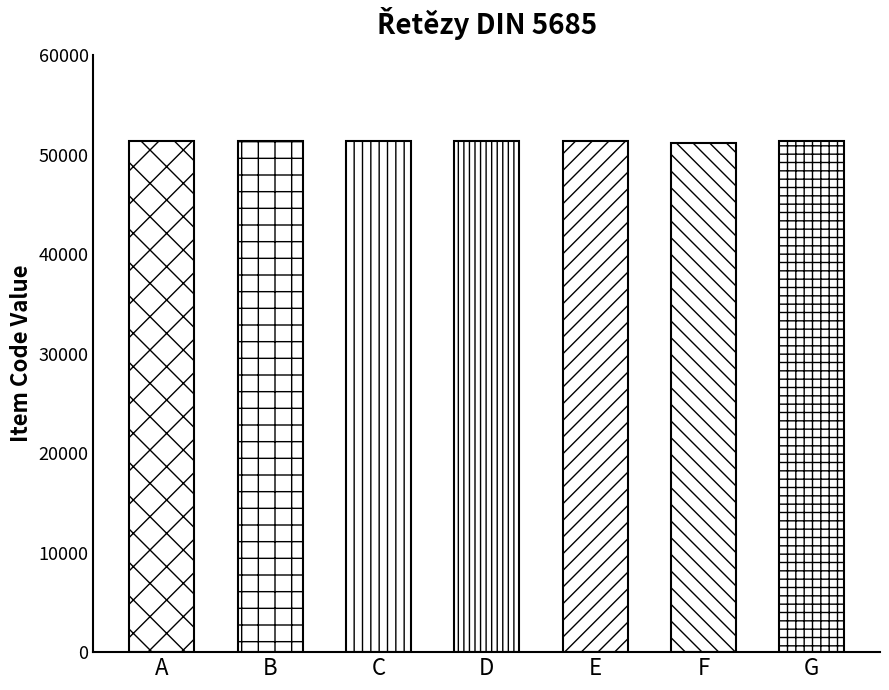

Approximately how many times larger is the value at 51414.31 compared to 51416.31?

1.0